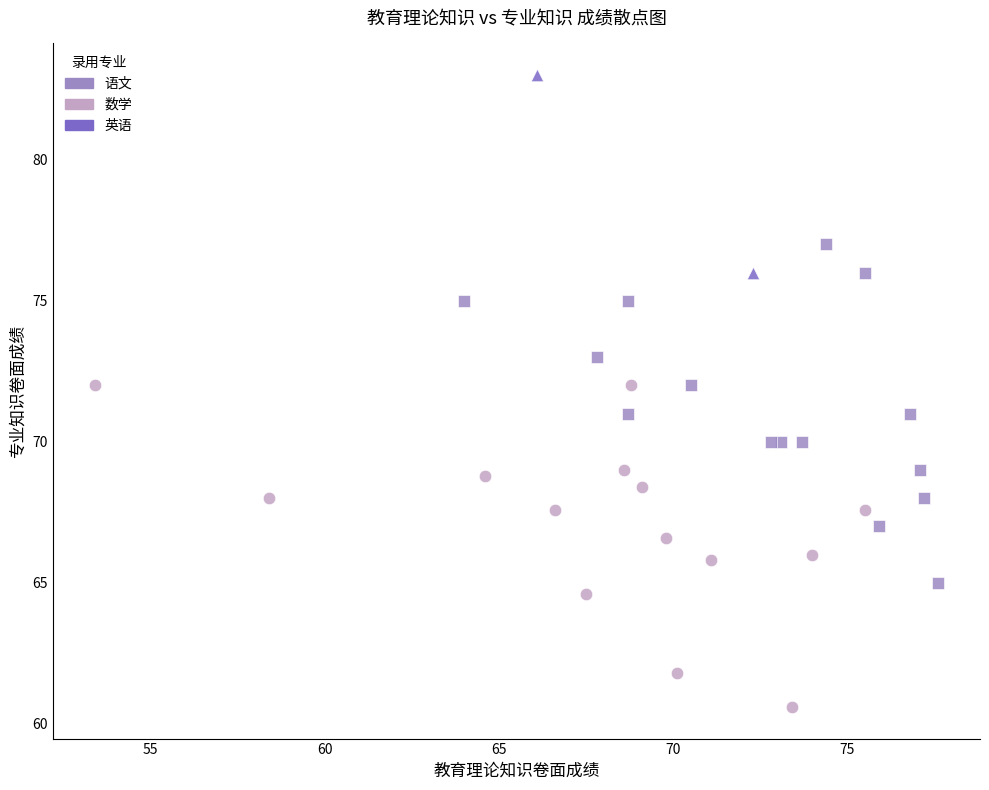

What are all the series names shown in the legend?

语文, 数学, 英语